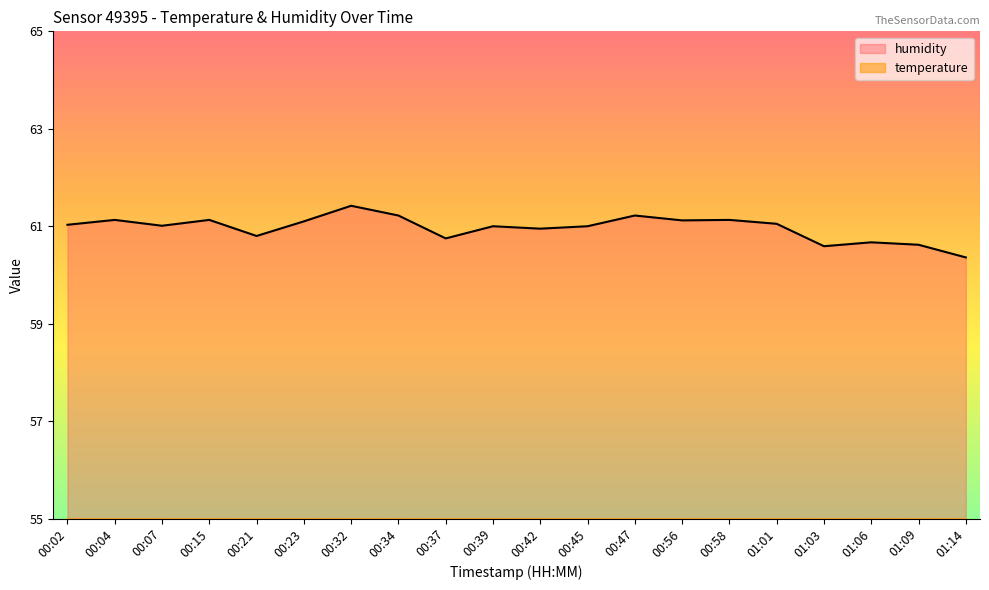

True or false: temperature and humidity cross at least once.

False